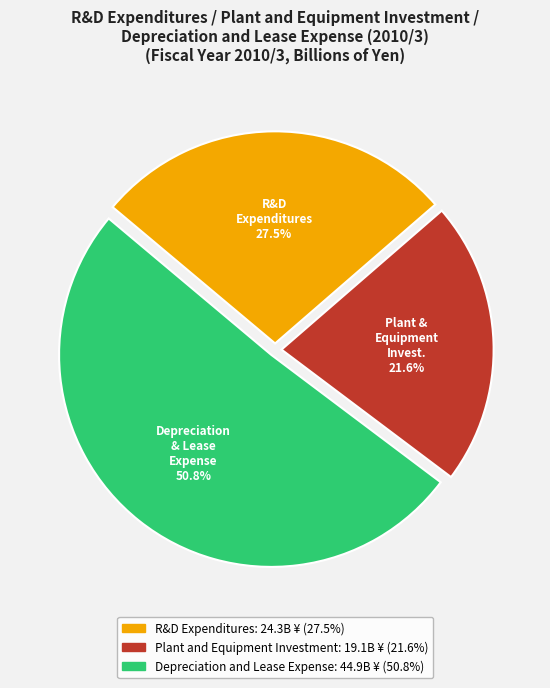

The Plant and Equipment Investment slice represents 22% of the pie. True or false?

True